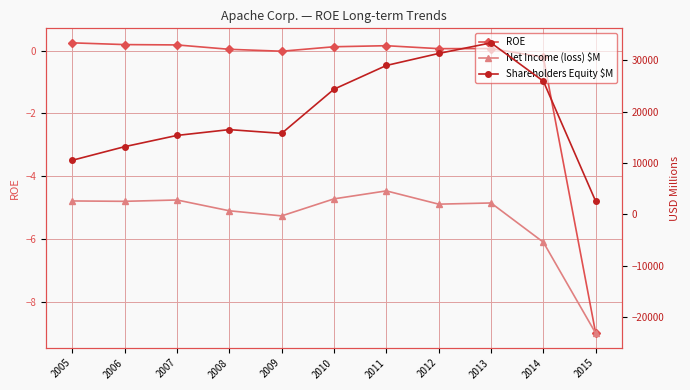

What is the value of the ROE point at the 1st from the left?

0.2